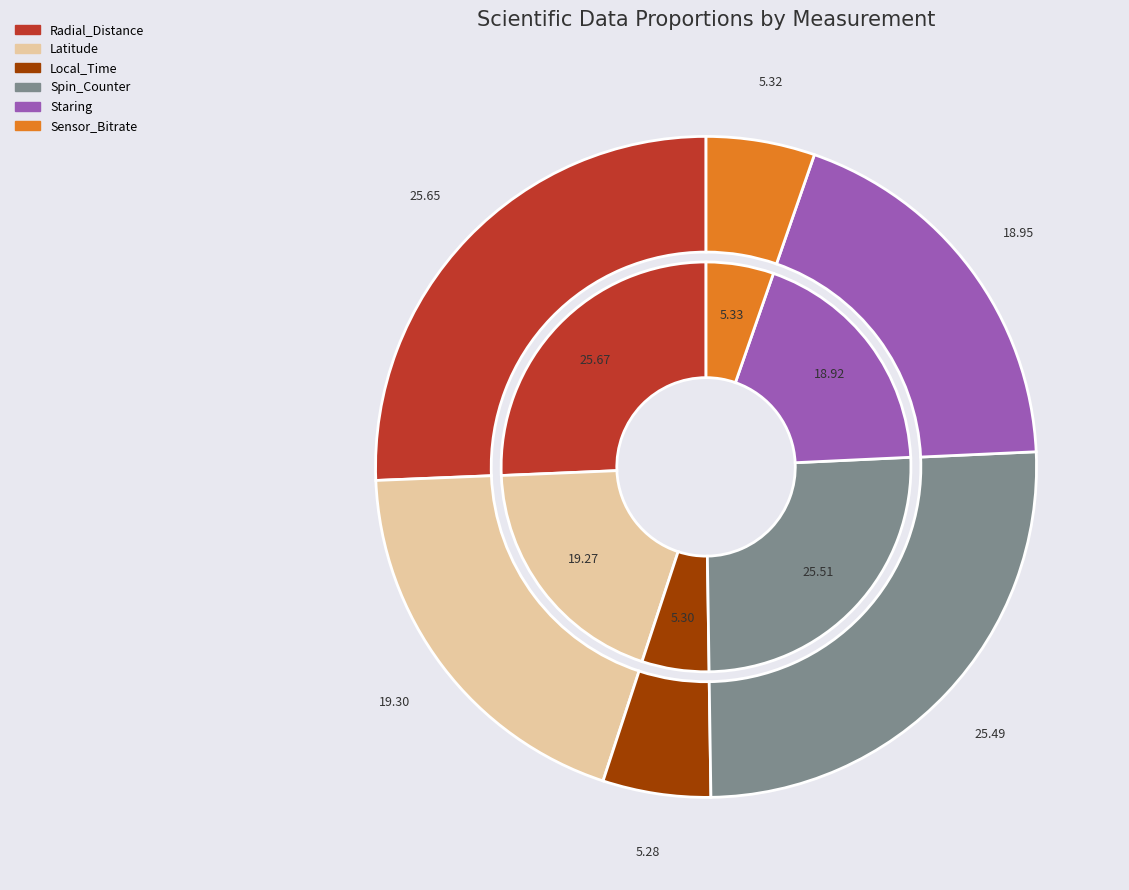

Does Sensor_Bitrate account for over 50% of the chart?

No